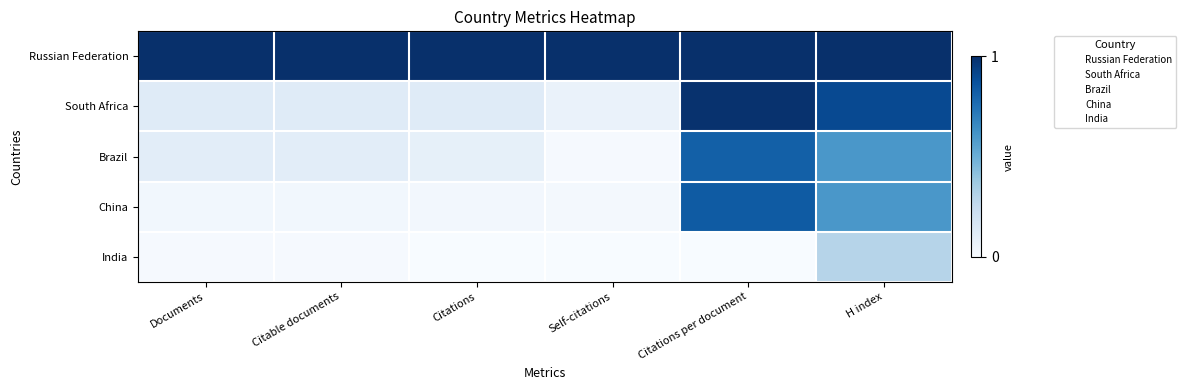

What is the total value across all series at Citations?

11.2